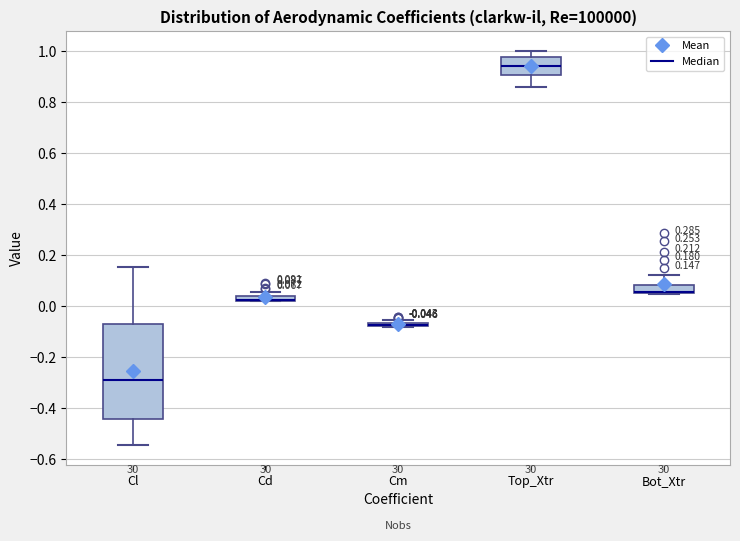

Comparing the boxes themselves (not the whiskers), which one is the tallest?

Cl